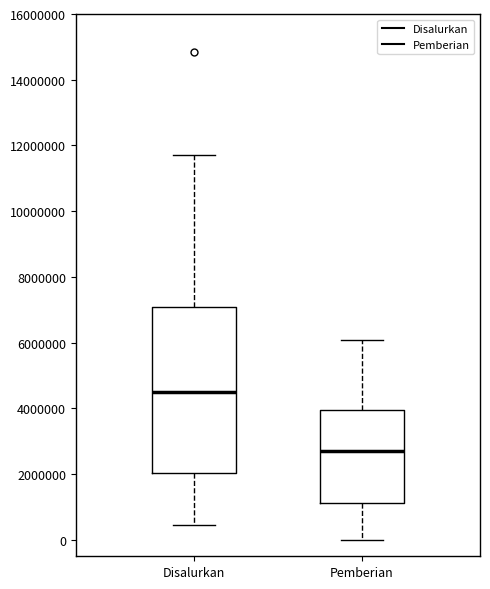

Where does the median line of the box for Pemberian sit on the y-axis? The values are not printed on the chart, so give them approximately, as read against the axis.

2800000